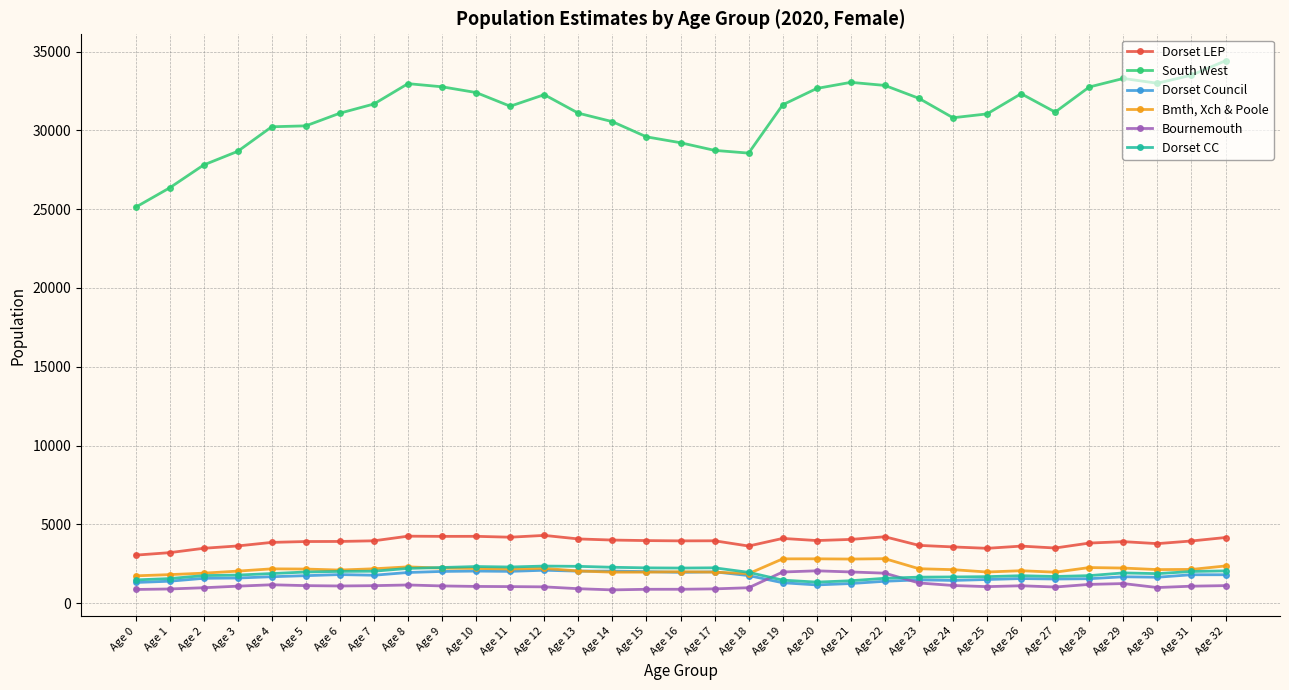

True or false: Dorset LEP and Bournemouth cross at least once.

False